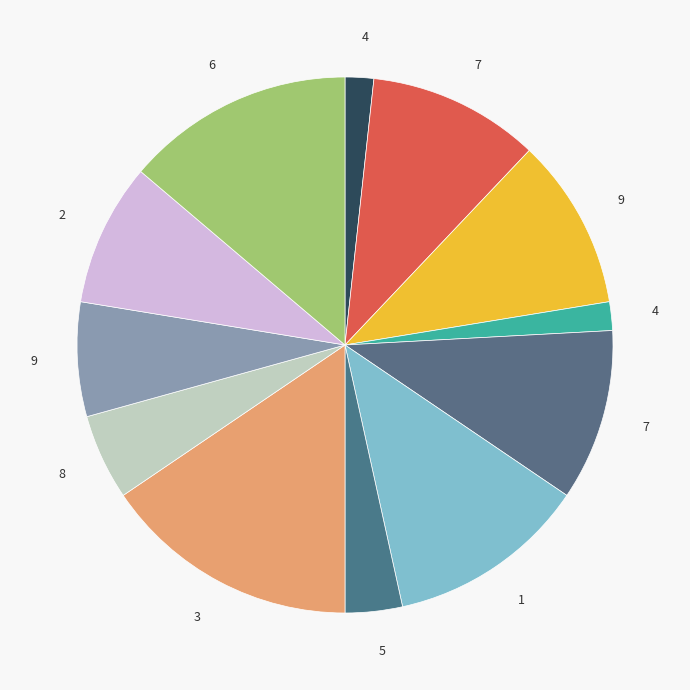

How many slices are in this pie chart?

12